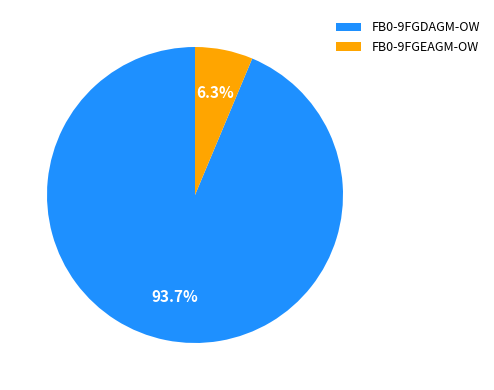

Between FB0-9FGDAGM-OW and FB0-9FGEAGM-OW, which is larger?

FB0-9FGDAGM-OW